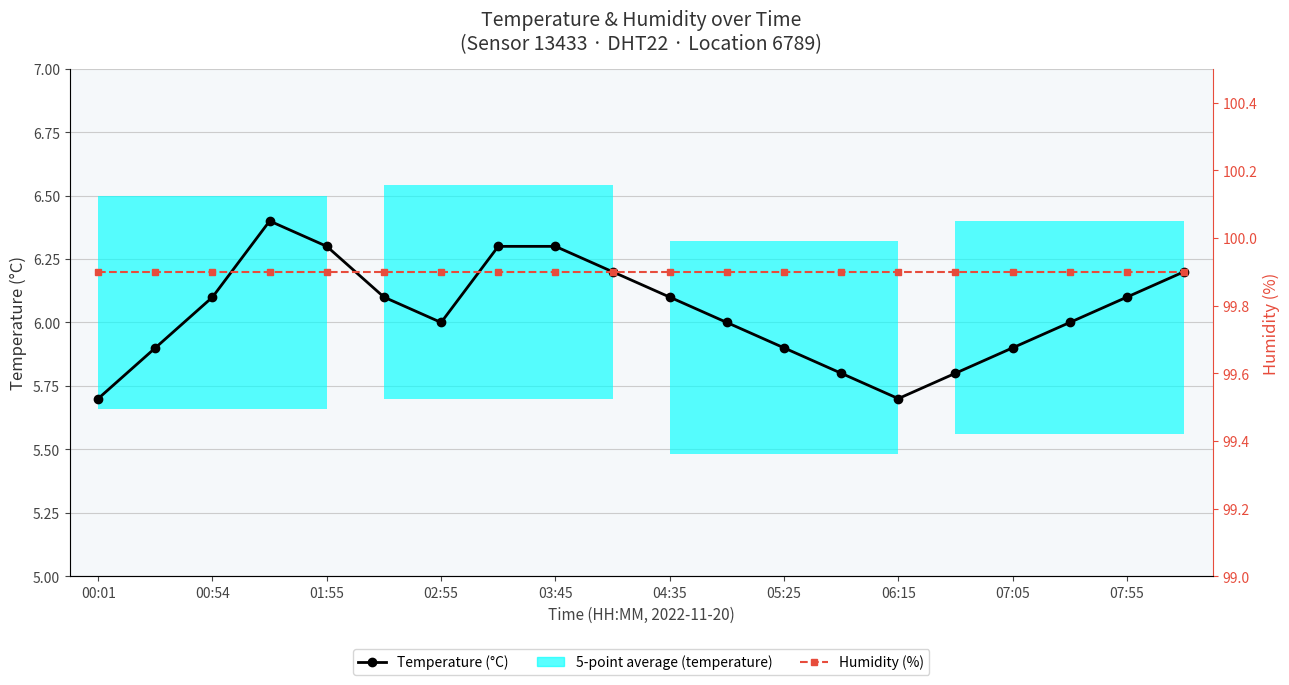

Is the value of Temperature (°C) at 00:54 greater than the value of Humidity (%) at 00:01?

No